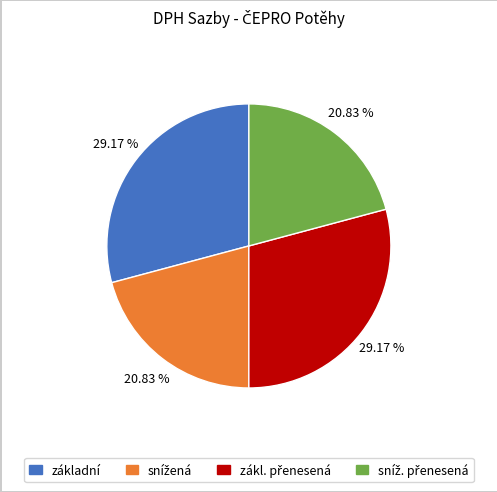

How many segments does this pie chart have?

4